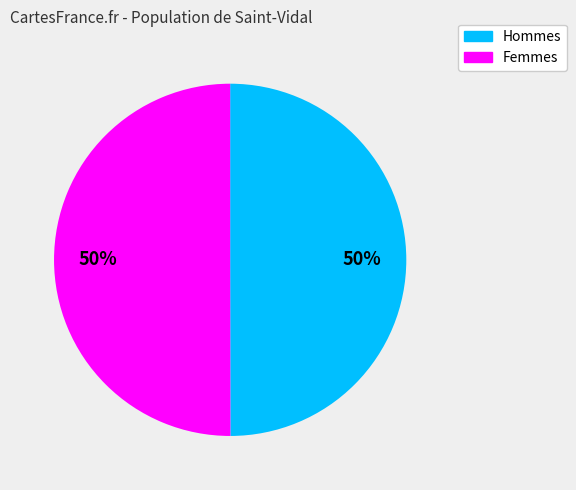

To the nearest percent, what is the average slice percentage?

50%